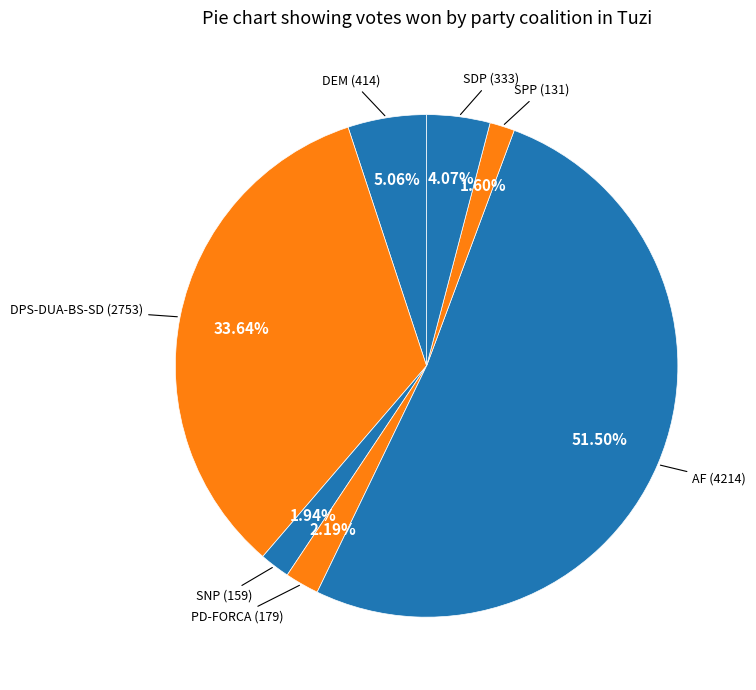

Approximately how many times larger is the value at AF compared to SDP?

12.7